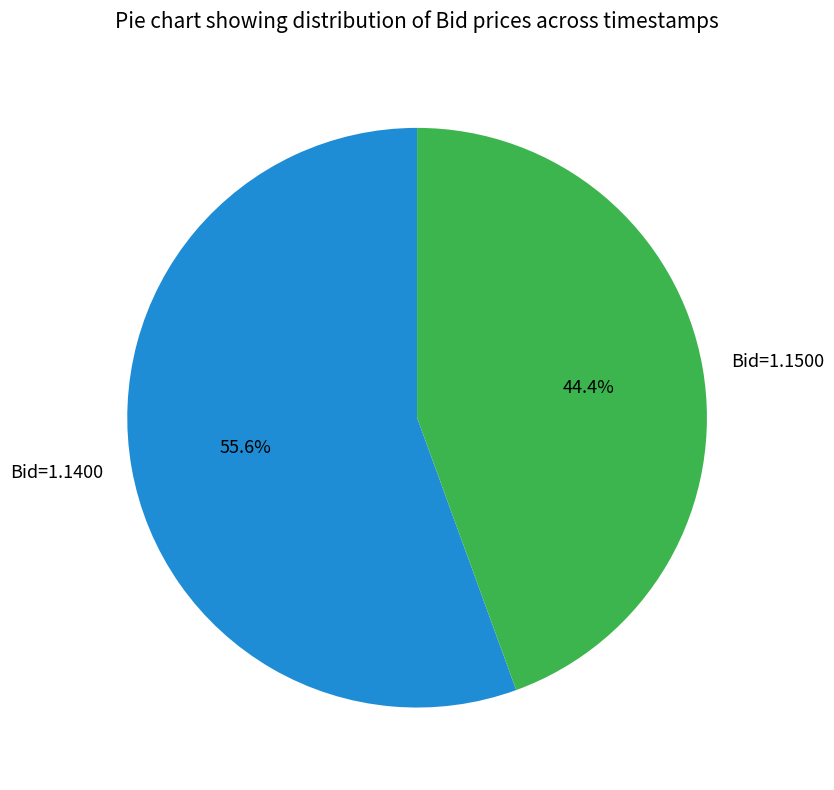

Combined, what portion of the pie is Bid=1.1500 and Bid=1.1400?

100.0%